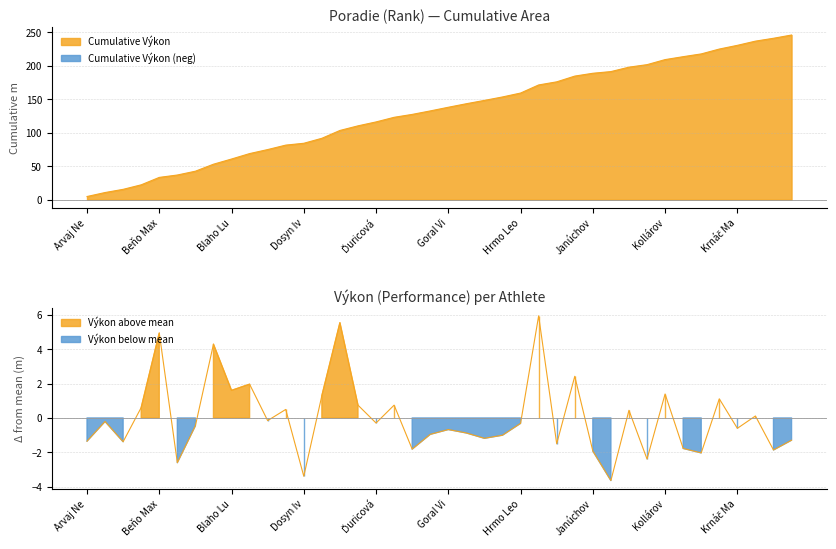

Reading left to right, transcribe all the data shown in this chart.

-1.4	-0.2	-1.4	0.6	4.9	-2.6	-0.5	4.3	1.6	2.0	-0.2	0.5	-3.4	1.3	5.5	0.7	-0.3	0.7	-1.8	-1.0	-0.7	-0.9	-1.2	-1.0	-0.3	5.9	-1.5	2.4	-1.9	-3.6	0.4	-2.4	1.4	-1.8	-2.0	1.1	-0.6	0.1	-1.9	-1.3